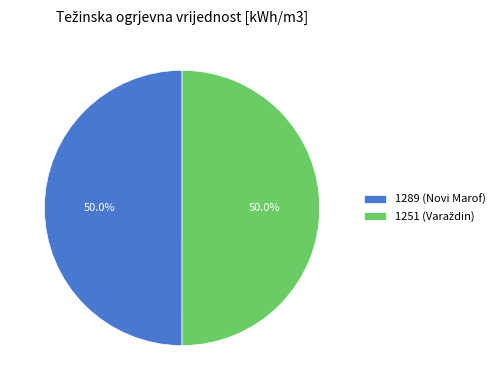

To the nearest percent, what is the average slice percentage?

50%